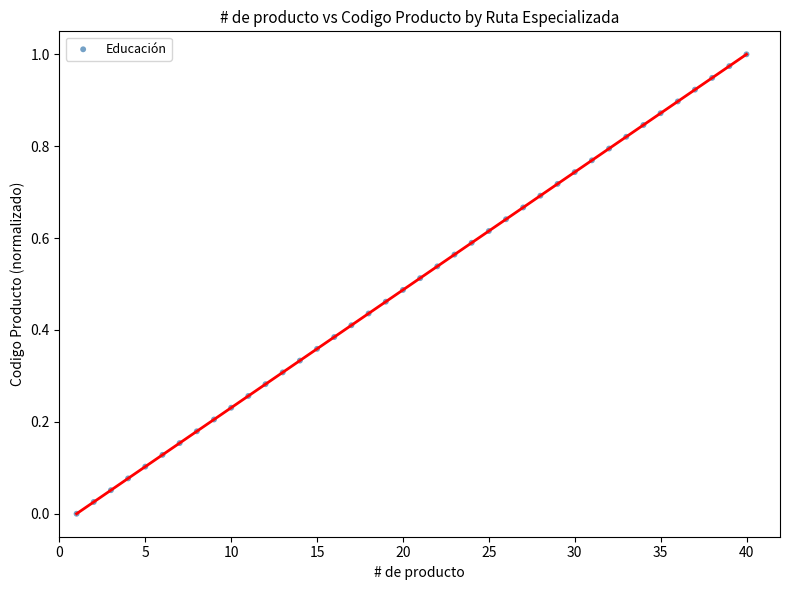

What is the range of X values (max minus min)?

39.0